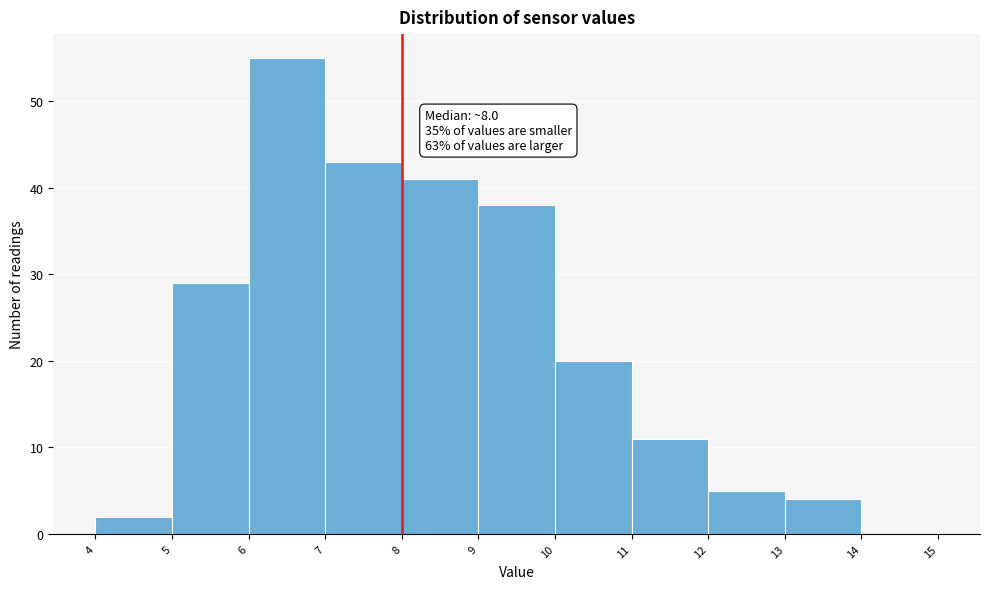

Over which range of the x-axis is the bar tallest?

6 to 7